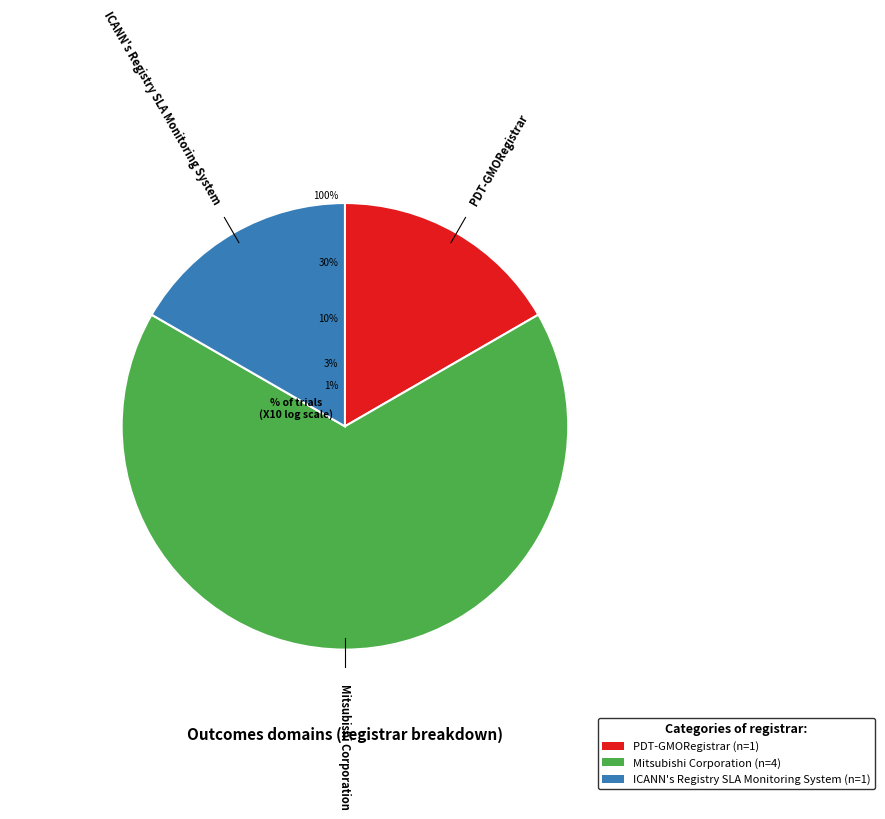

To the nearest percent, what is the combined percentage of ICANN's Registry SLA Monitoring System and Mitsubishi Corporation?

83%